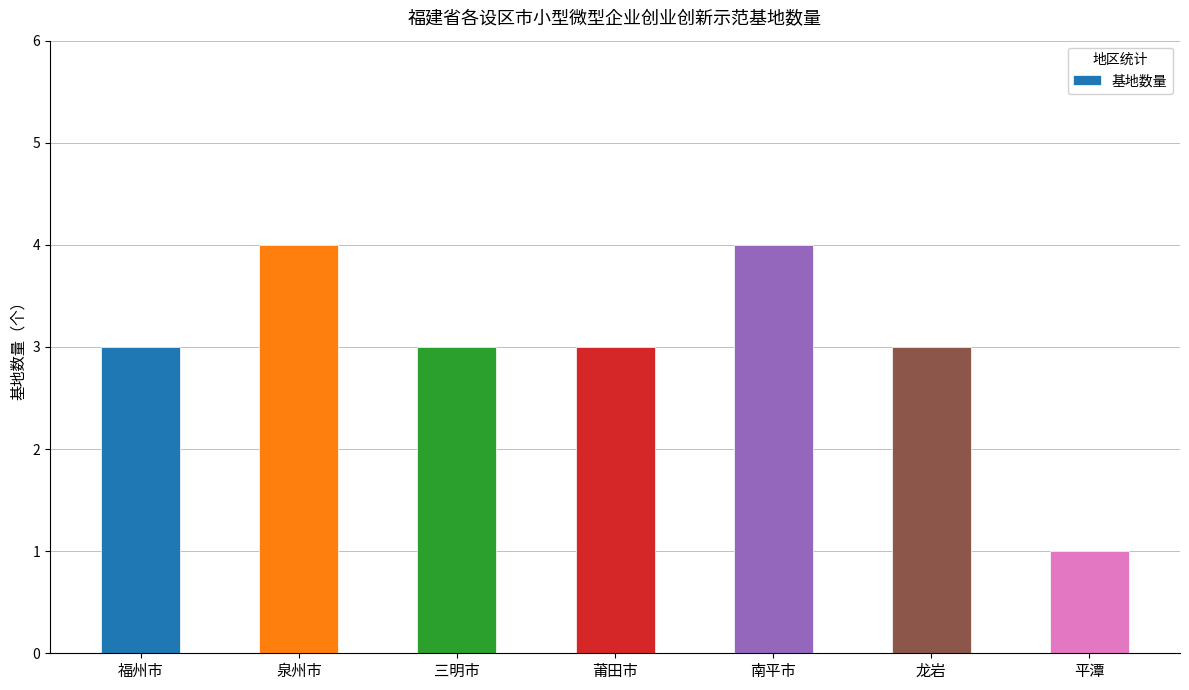

Count the number of categories in the chart.

7